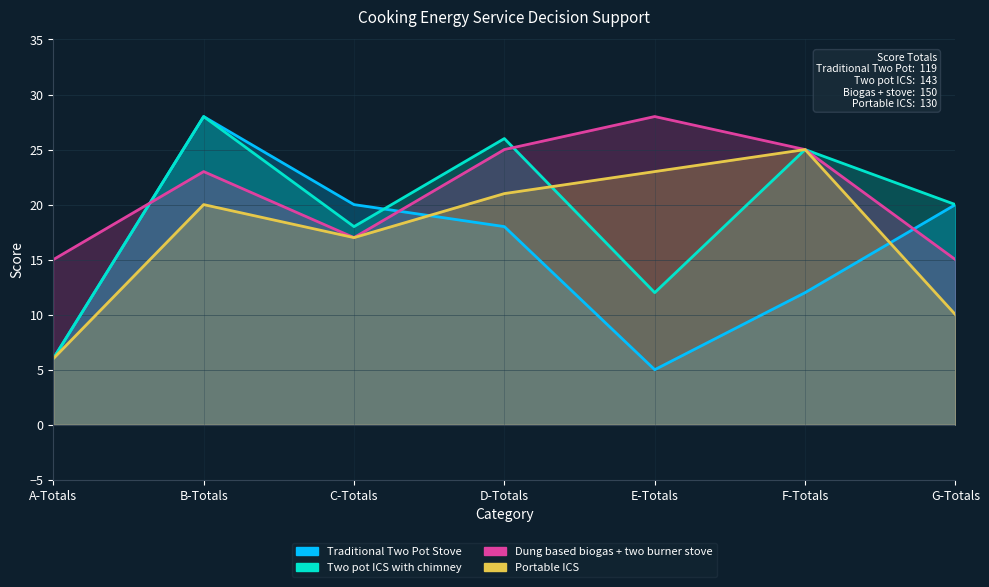

What is the sum of all Dung based biogas + two burner stove values?

148